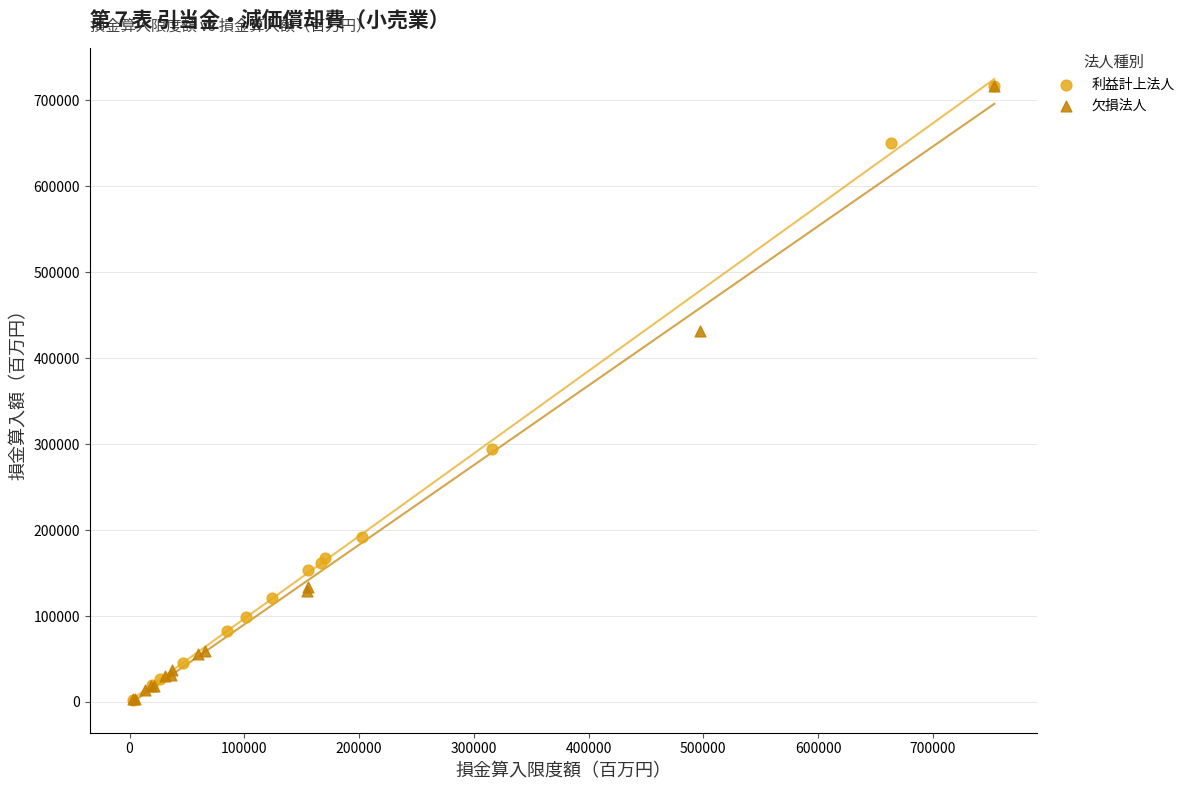

What are all the series names shown in the legend?

利益計上法人, 欠損法人